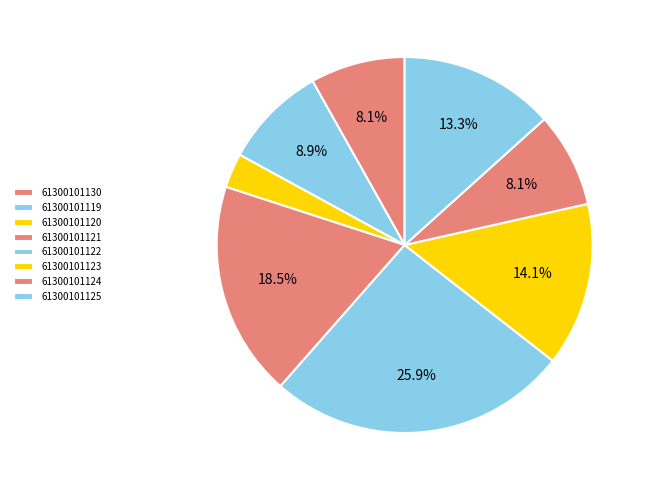

What percentage is the 61300101123 slice, to the nearest percent?

14%